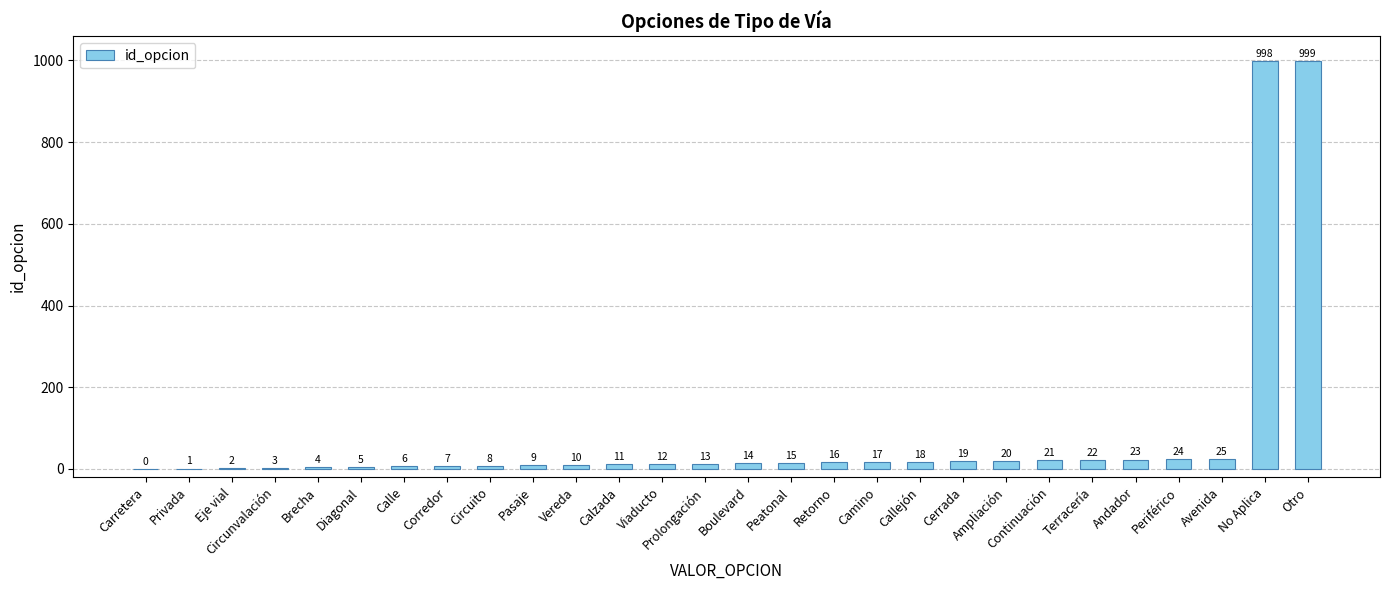

What is the average value?

83